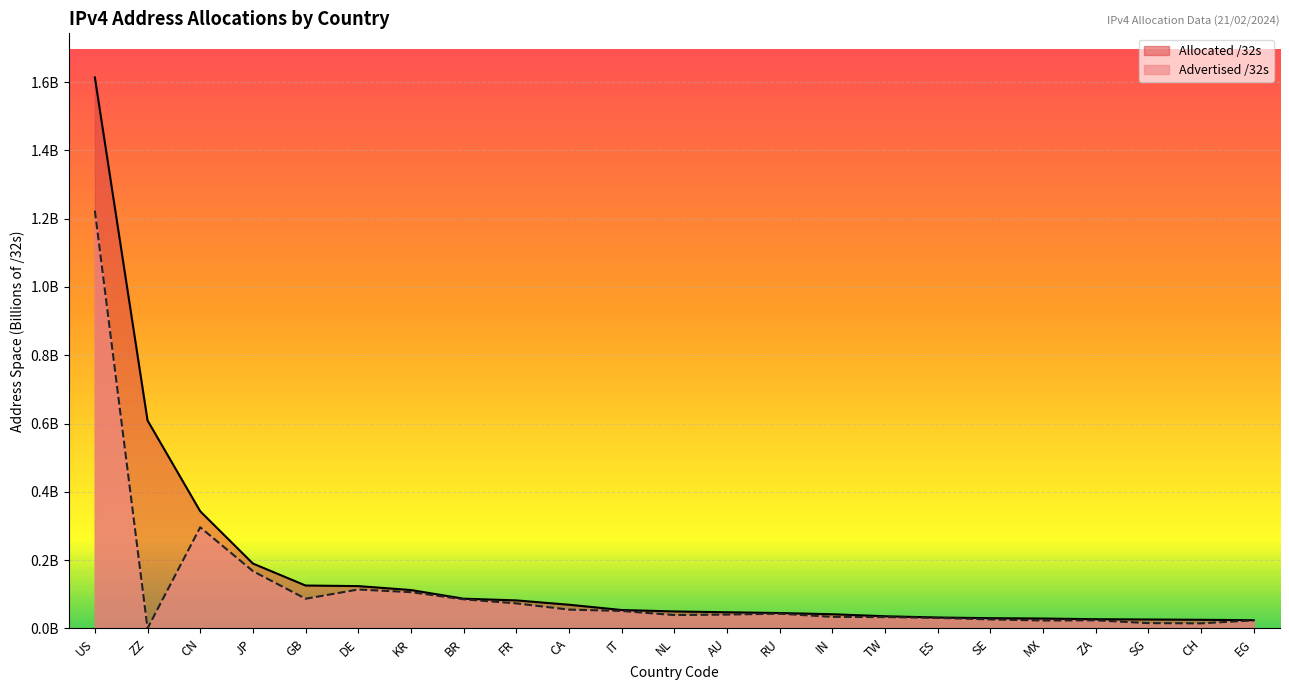

True or false: Allocated /32s and Advertised /32s intersect in this chart.

False